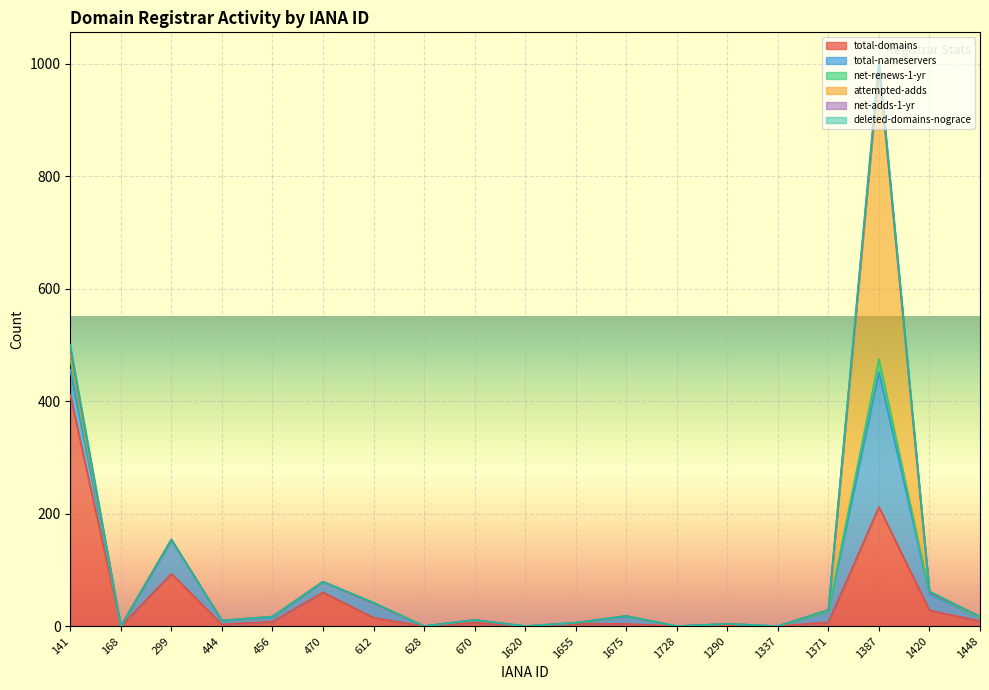

In net-renews-1-yr, how many points are higher than both neighbors (excluding endpoints)?

3